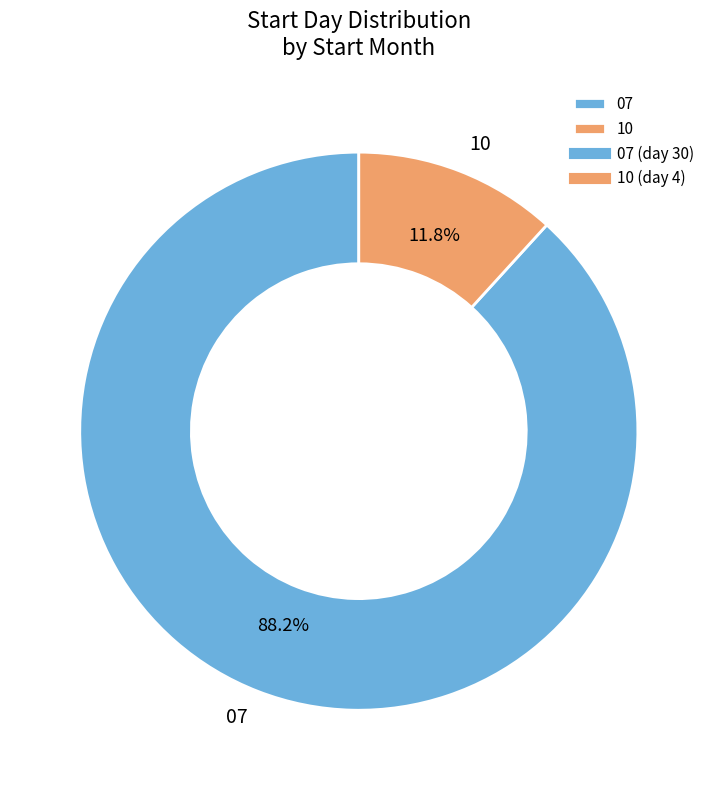

Is it true that 10 is 12% of the pie?

True